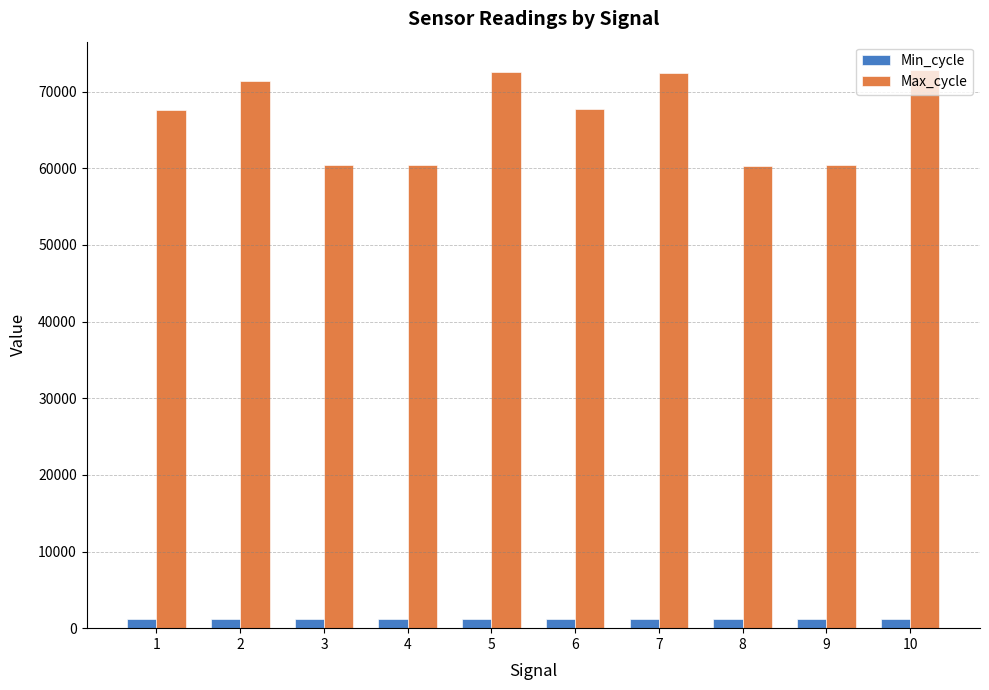

What are all the series names shown in the legend?

Min_cycle, Max_cycle